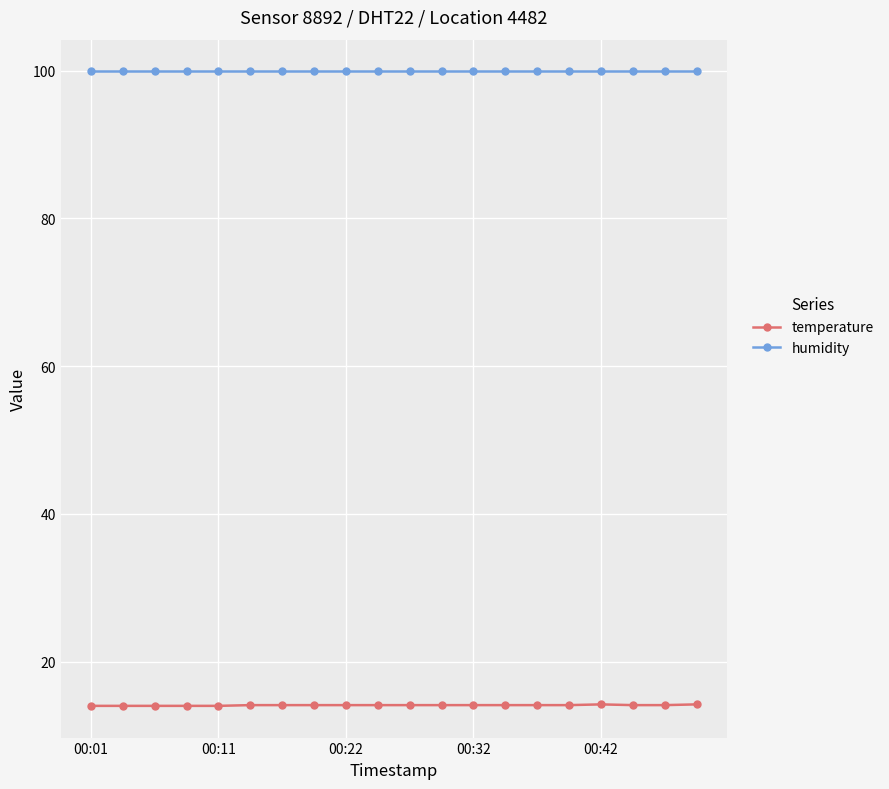

True or false: temperature and humidity intersect in this chart.

False